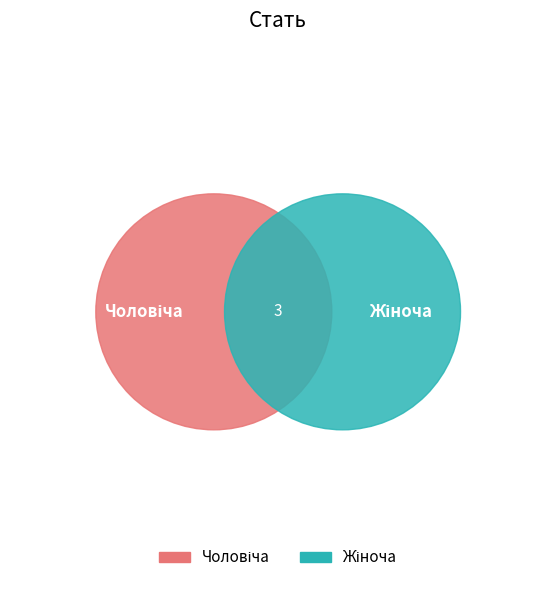

Combined, do Жіноча and Чоловіча account for over 50%?

Yes